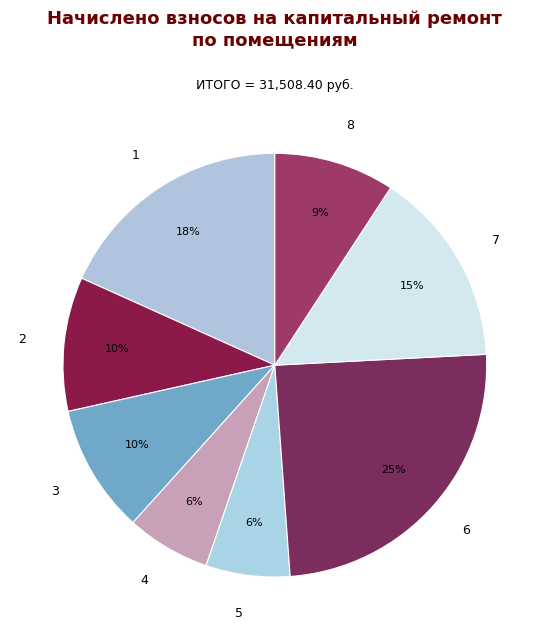

Which category has the biggest portion of the pie?

6